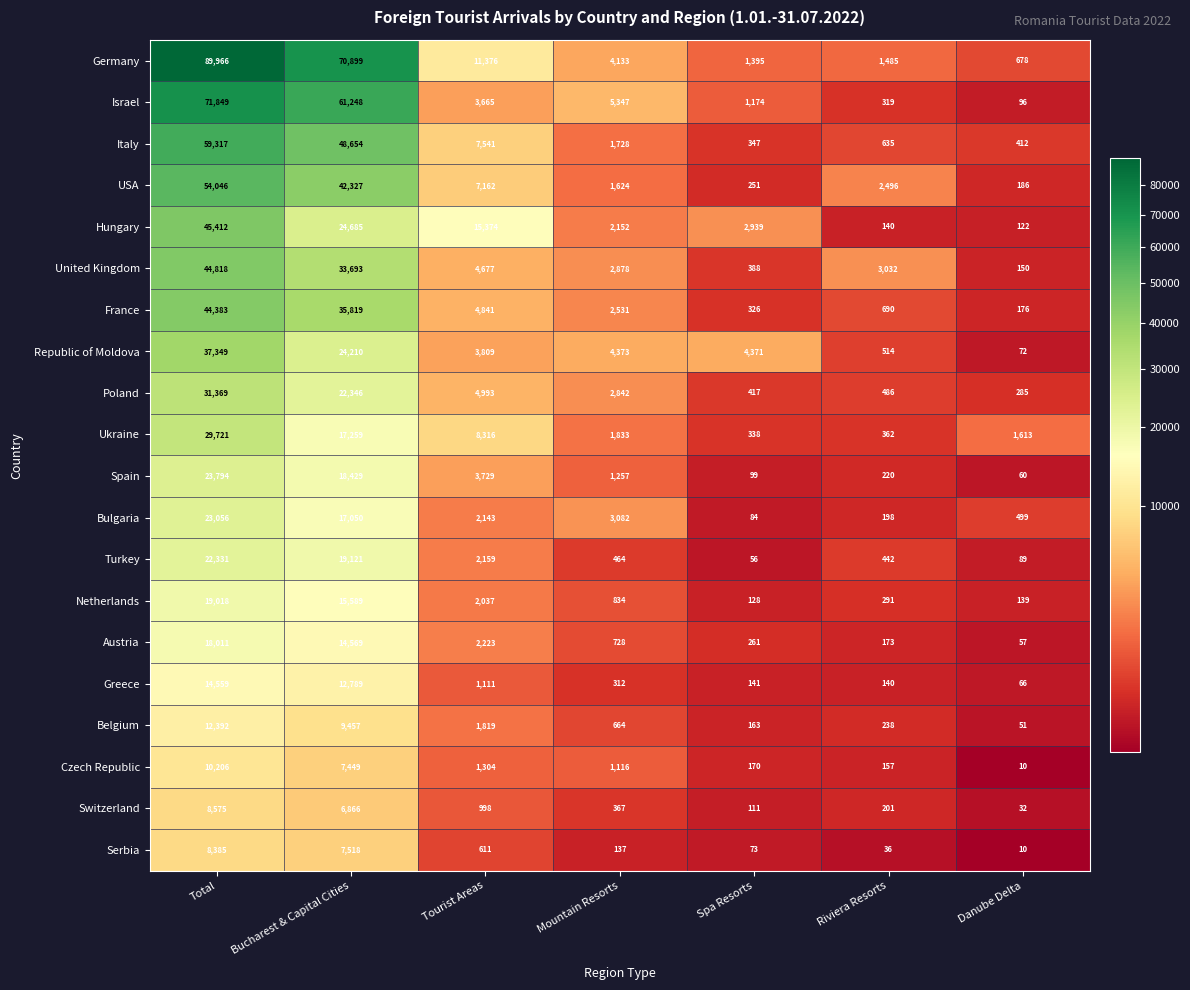

What is the minimum value shown in the chart?

10